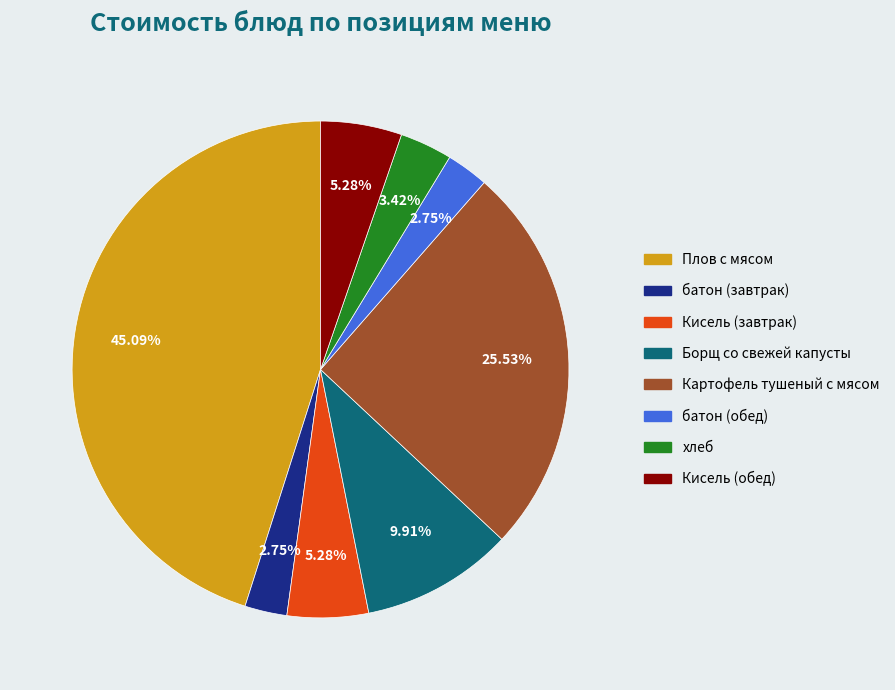

To the nearest percent, what percentage of the pie is батон (завтрак)?

3%